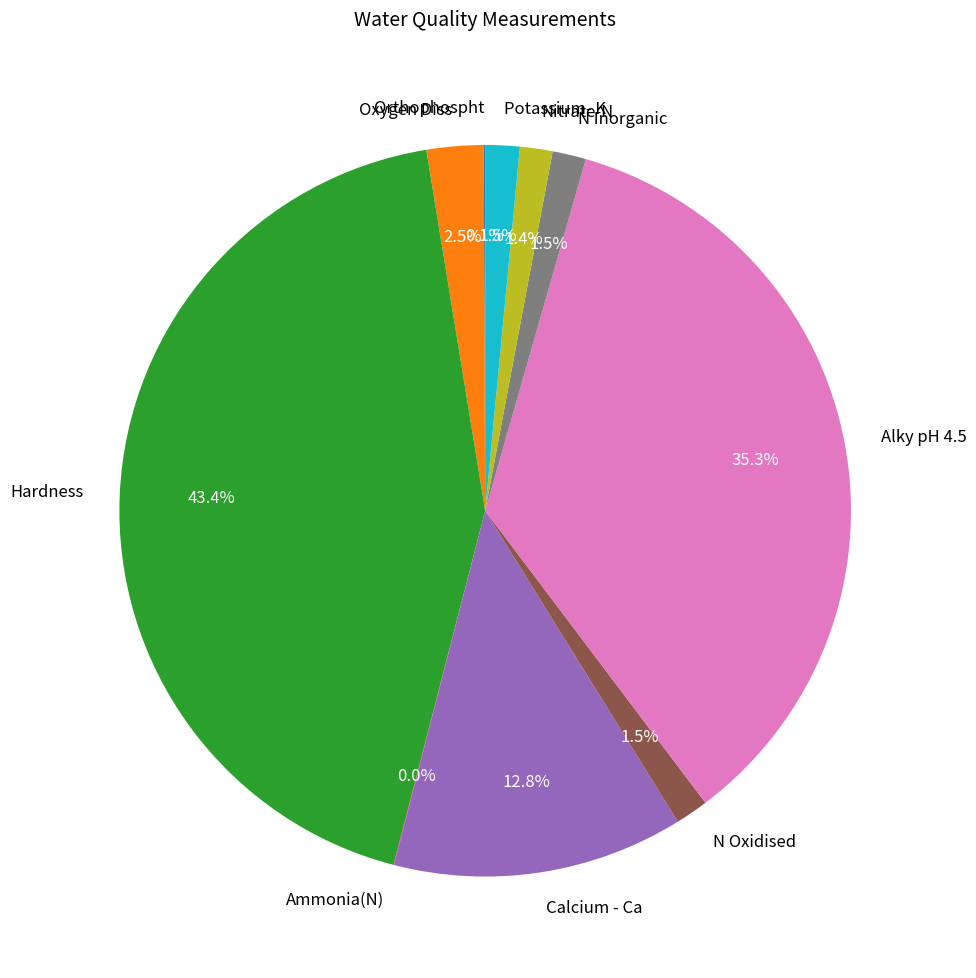

Is there a majority slice in this chart?

No